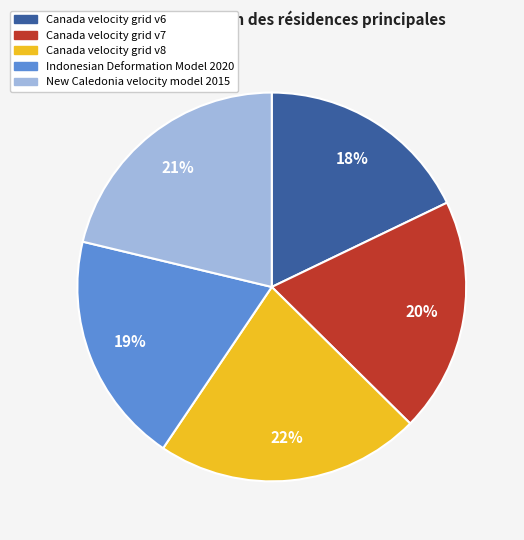

Which category has the biggest portion of the pie?

Canada velocity grid v8